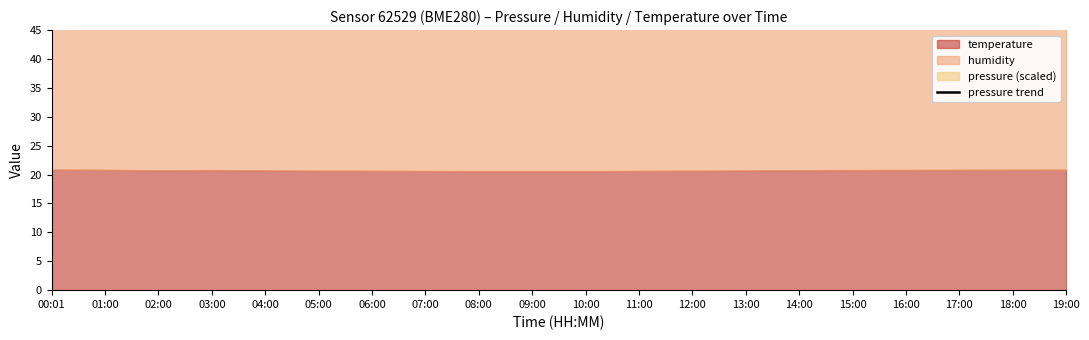

The value at 14:00 is 43.9. True or false?

False